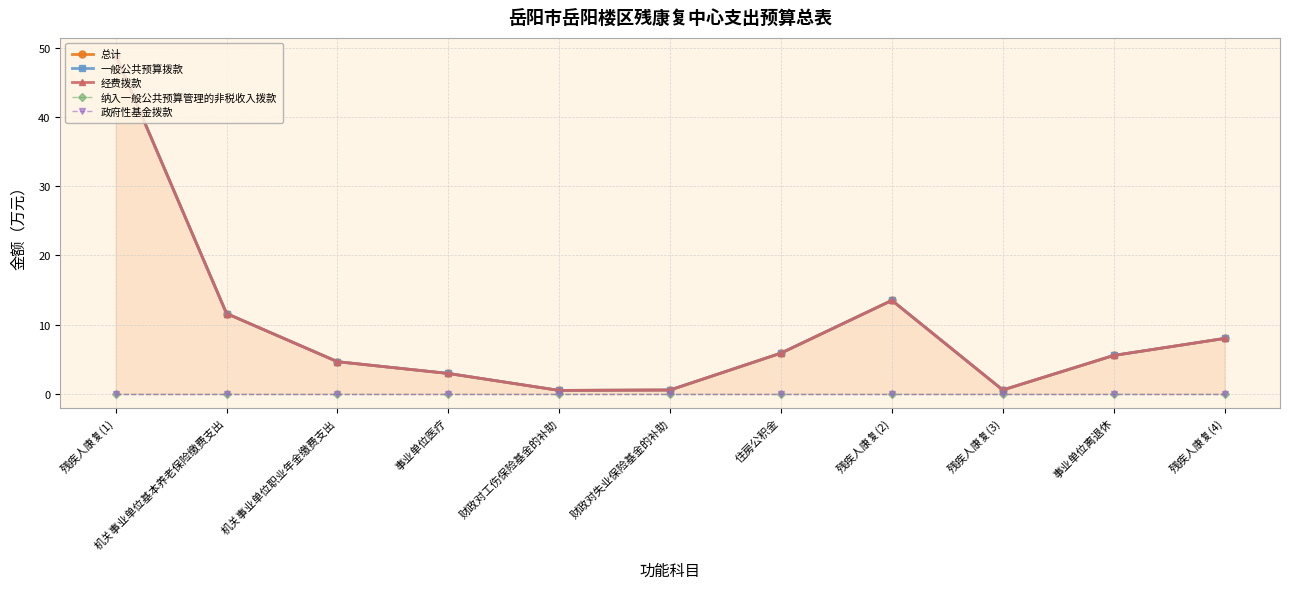

Which series has the widest spread of values?

总计